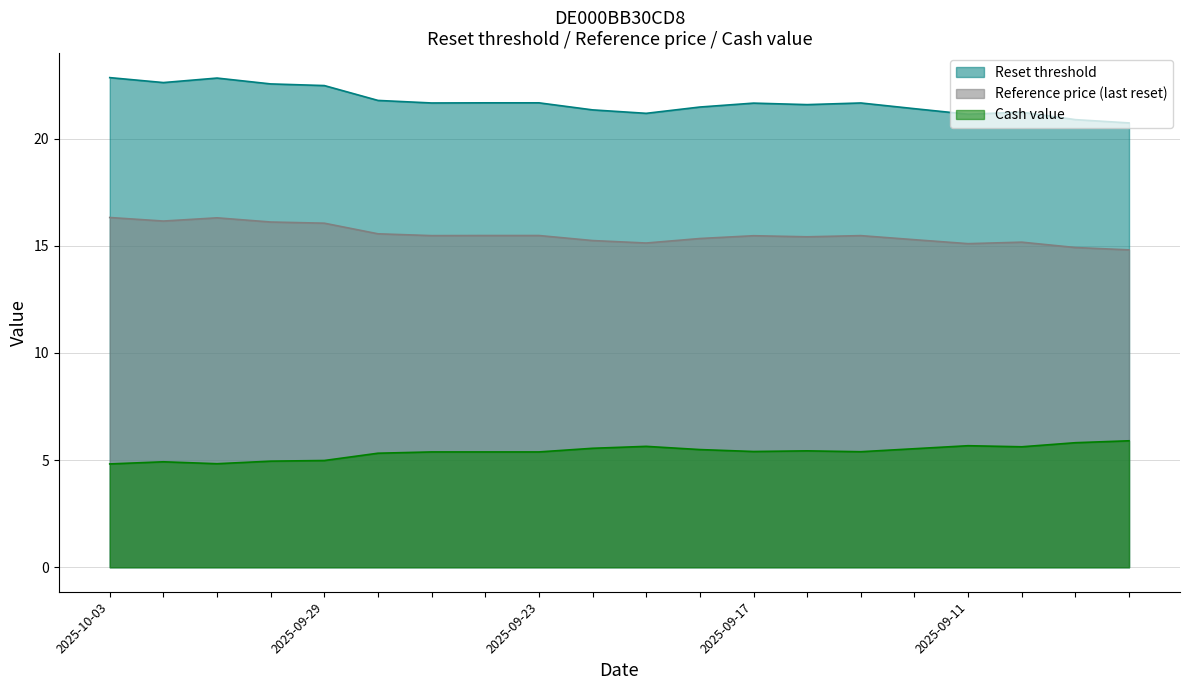

How many categories are shown in the chart?

20